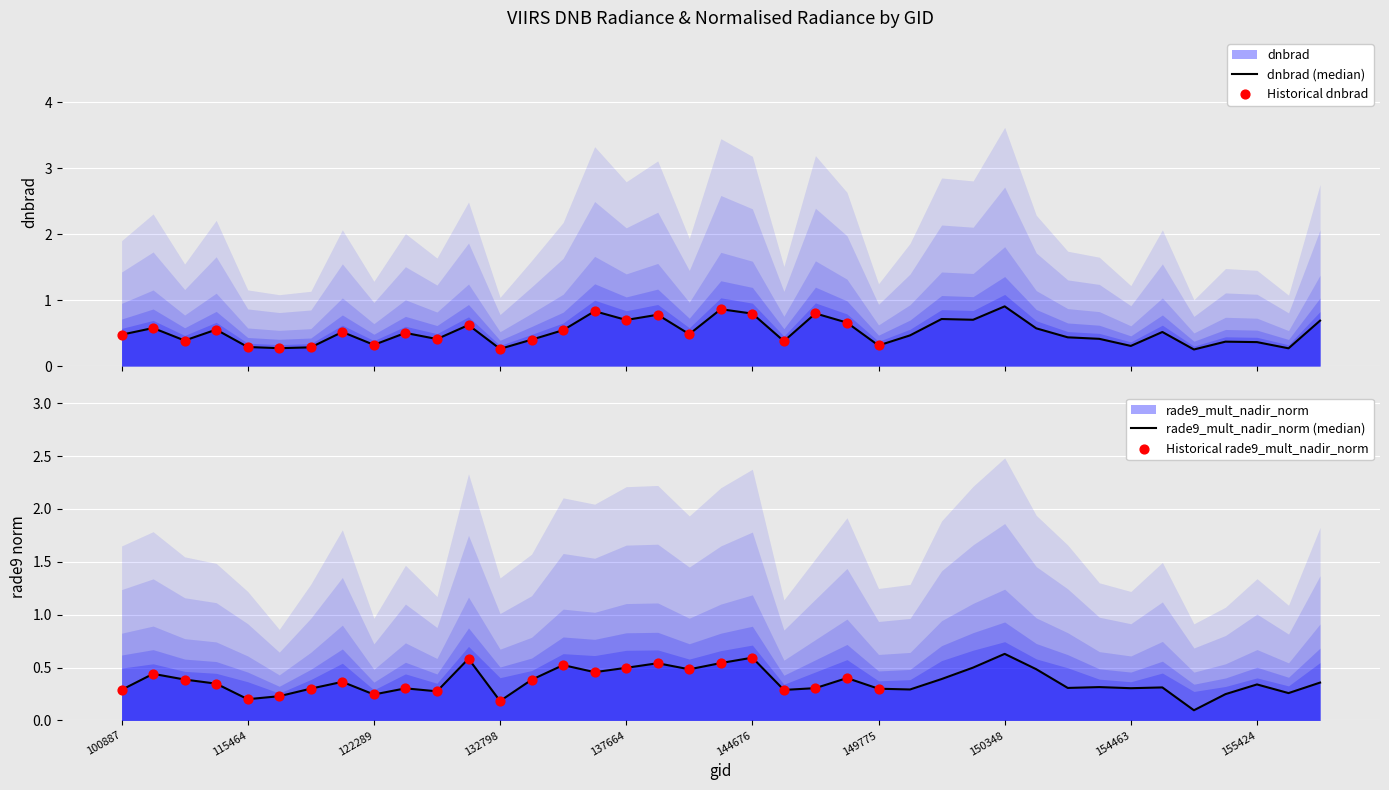

At how many categories does at least one series exceed 0?

39